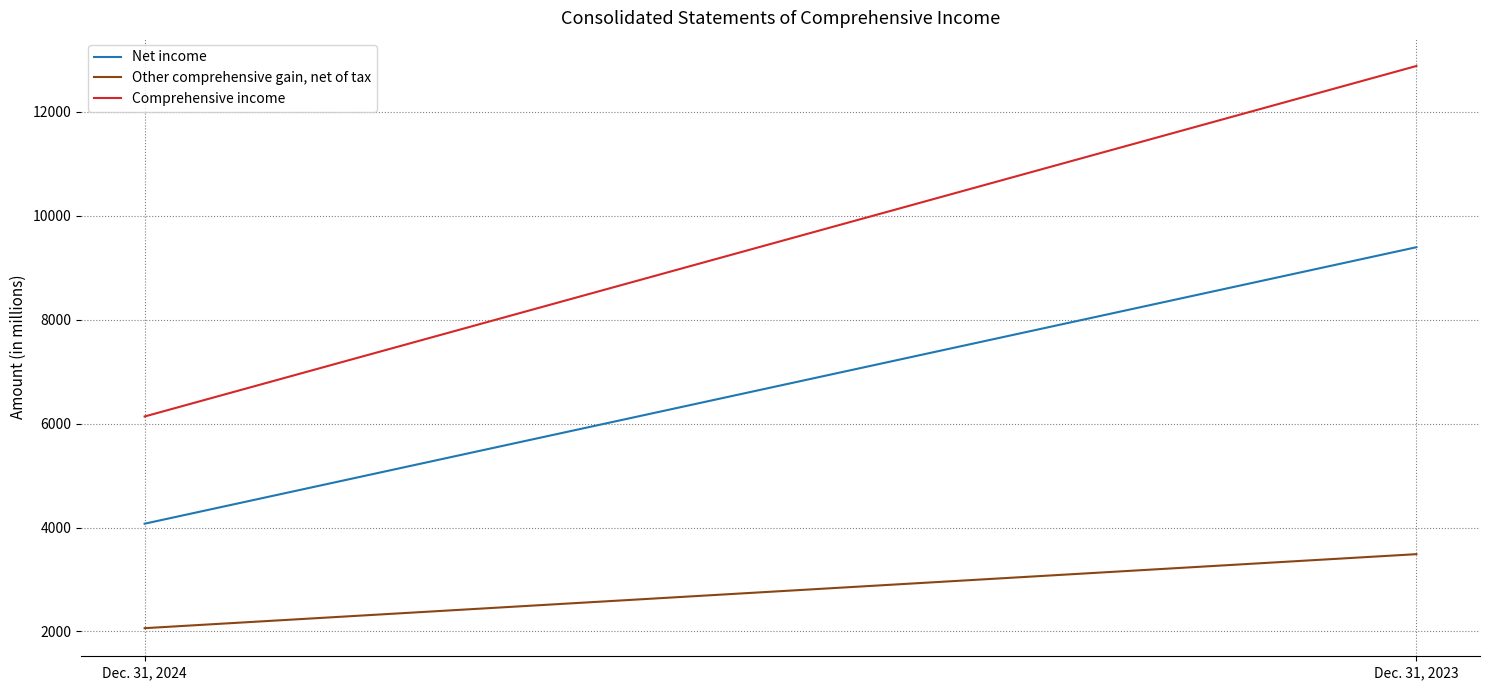

Rank the categories by Other comprehensive gain, net of tax value from lowest to highest.

Dec. 31, 2024, Dec. 31, 2023